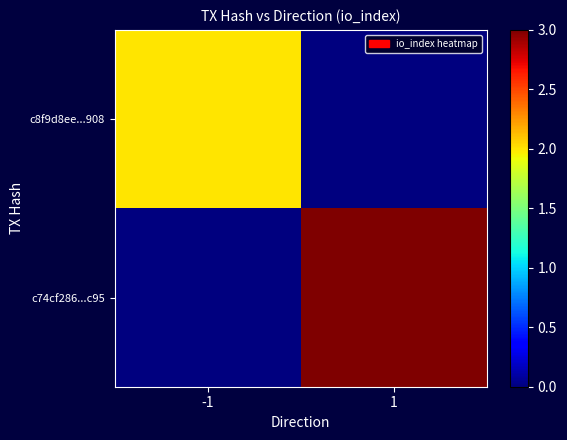

Reading left to right, extract all data points from this chart.

c8f9d8ee...908: -1=2	1=0
c74cf286...c95: -1=0	1=3